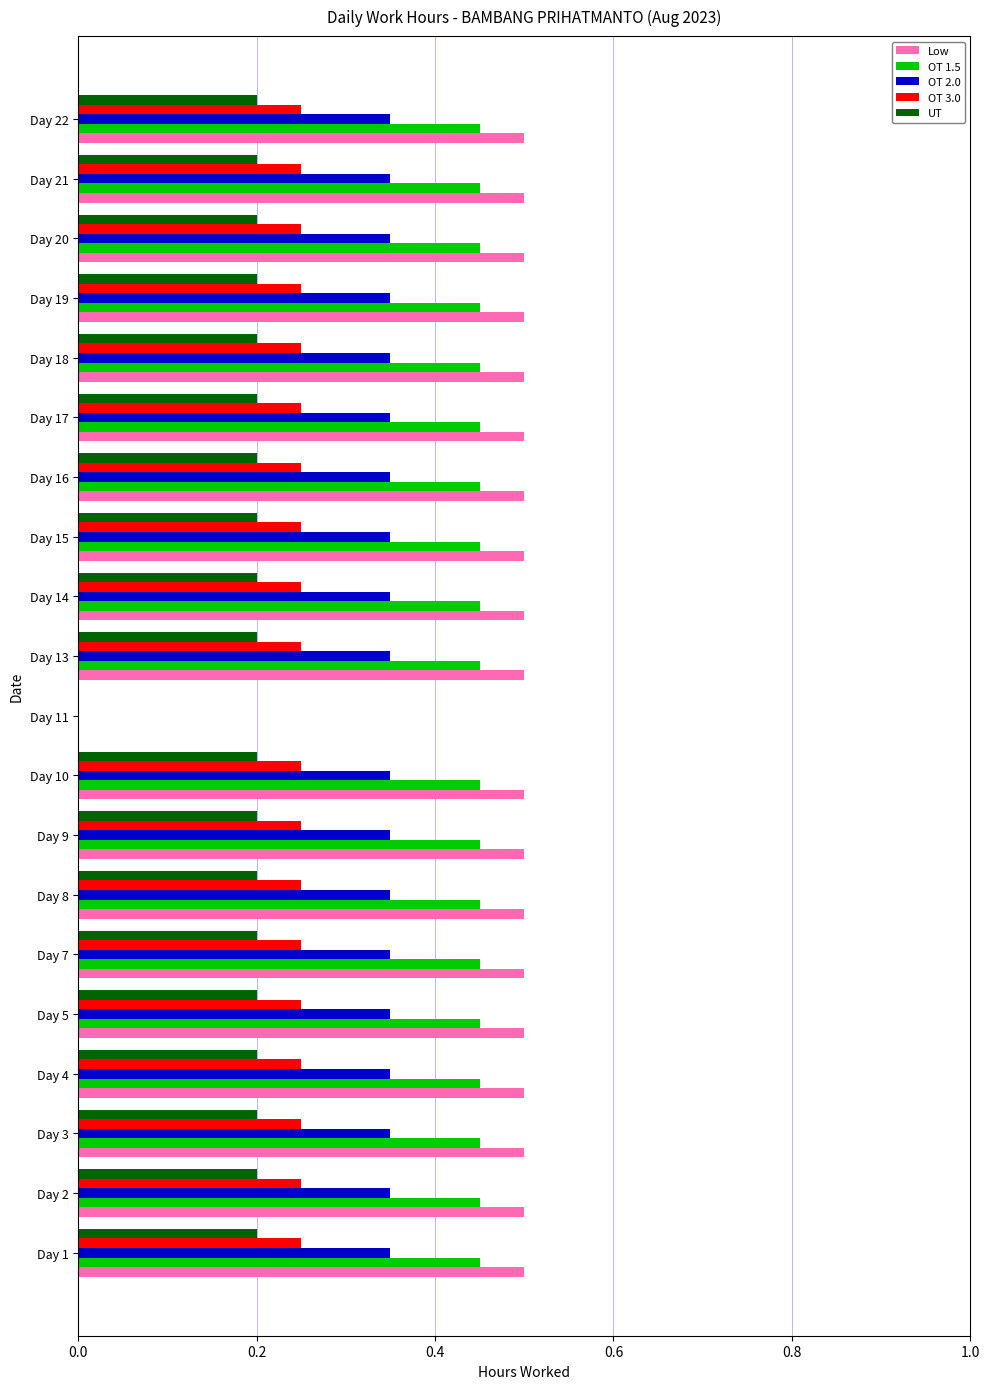

What is the sum of all Low values?

9.5